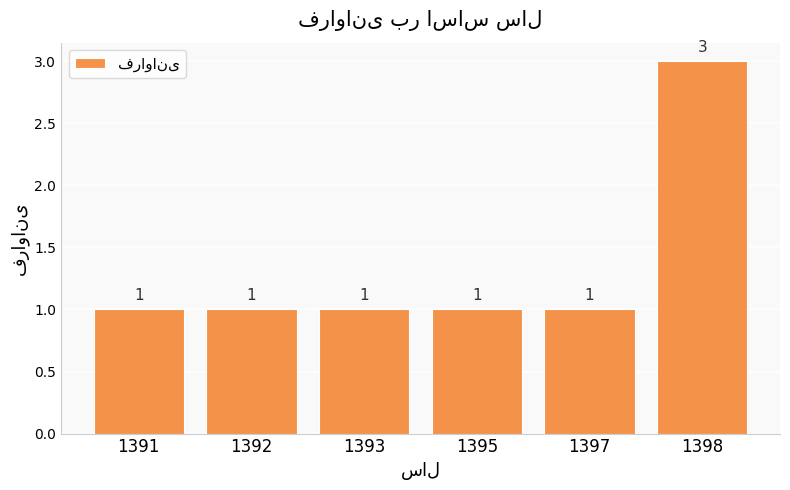

What is the value of the 4th bar from the left?

1